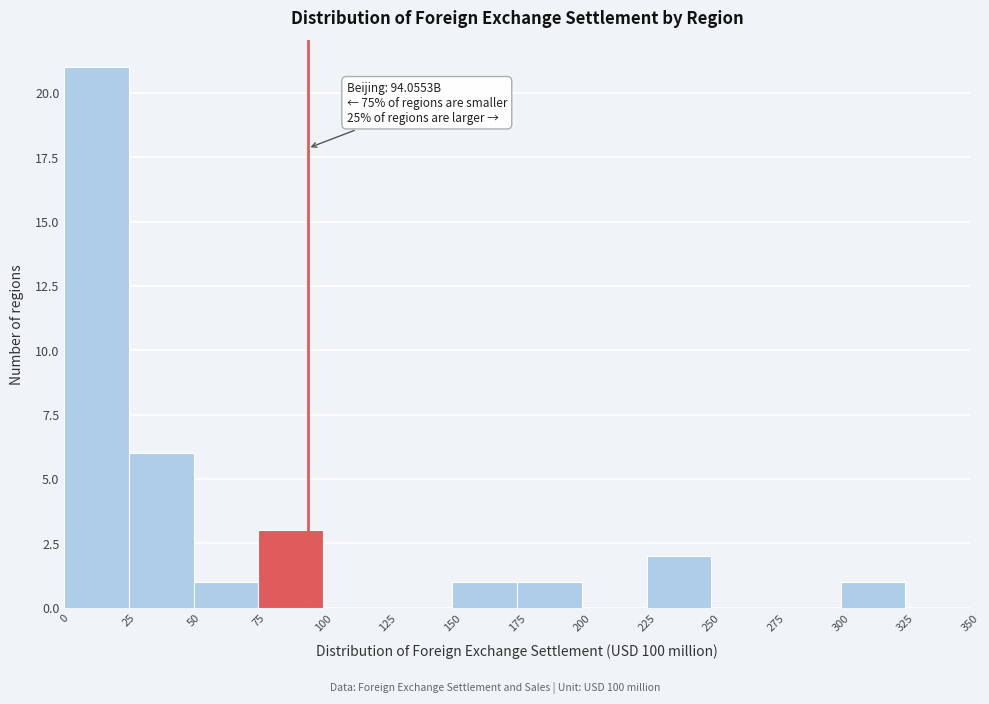

Which range on the x-axis has the tallest bar?

0 to 25